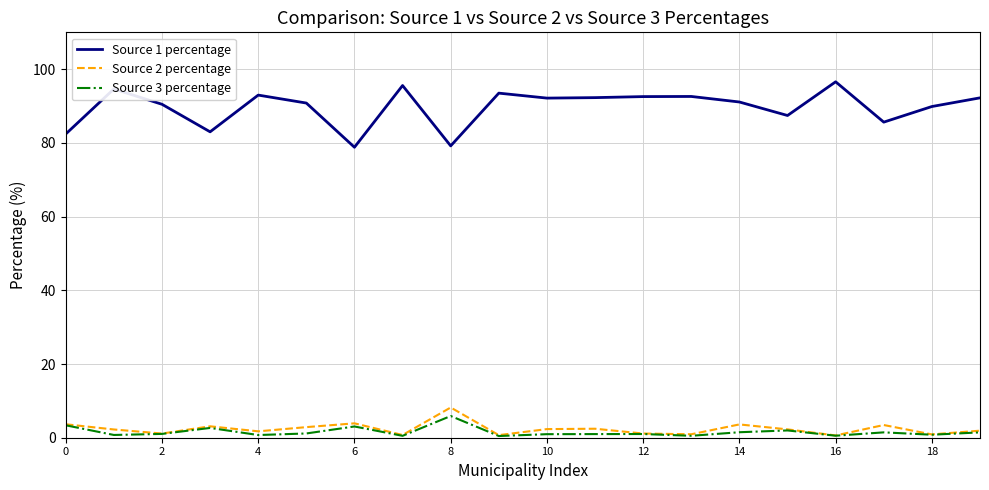

True or false: Source 1 percentage and Source 3 percentage intersect in this chart.

False